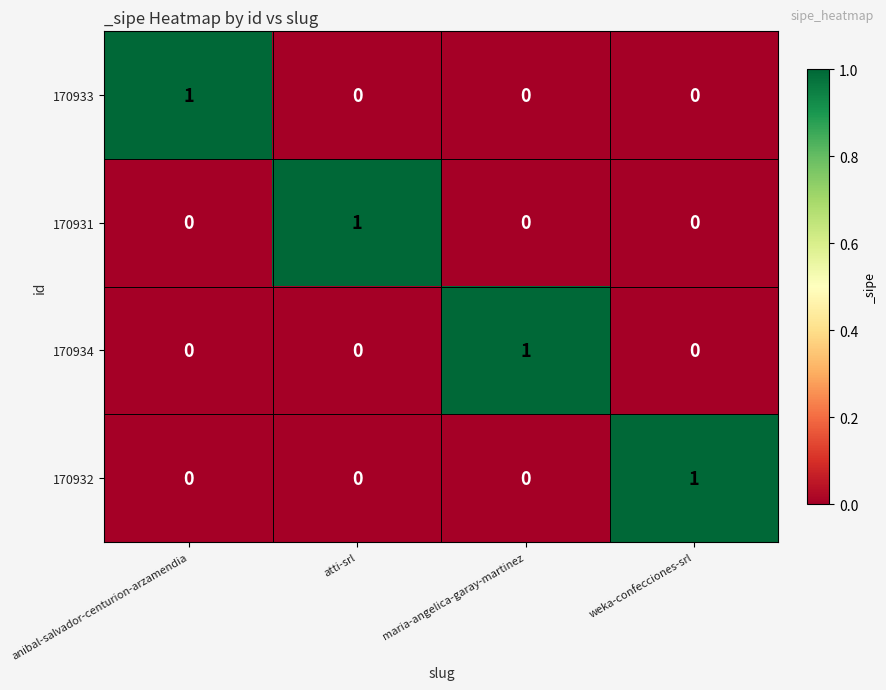

At how many categories does at least one series exceed 0?

4